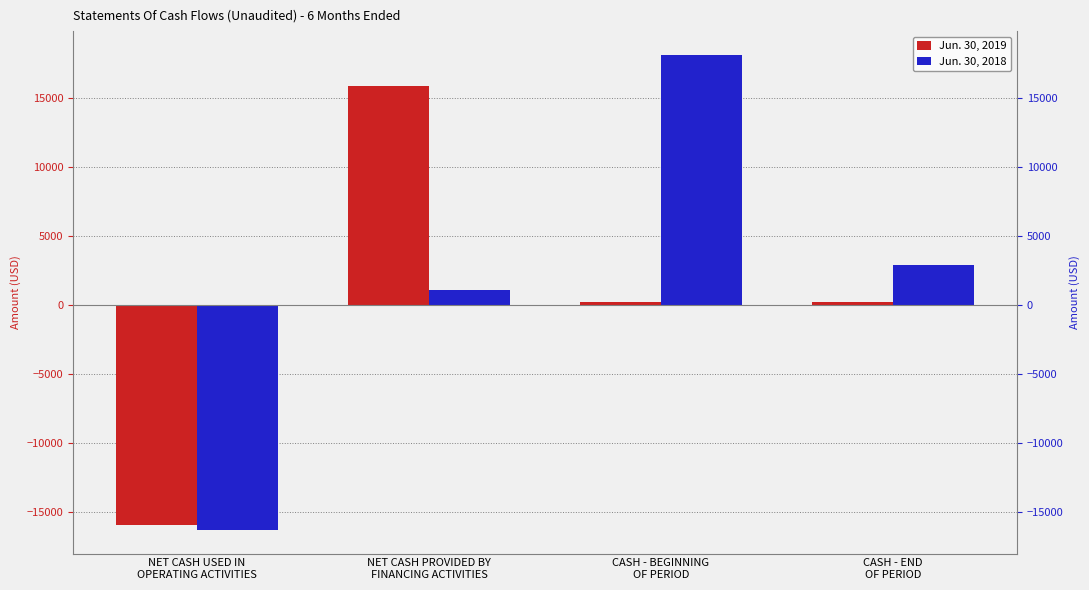

What is the approximate value of Jun. 30, 2019 at NET CASH PROVIDED BY
FINANCING ACTIVITIES?

15925